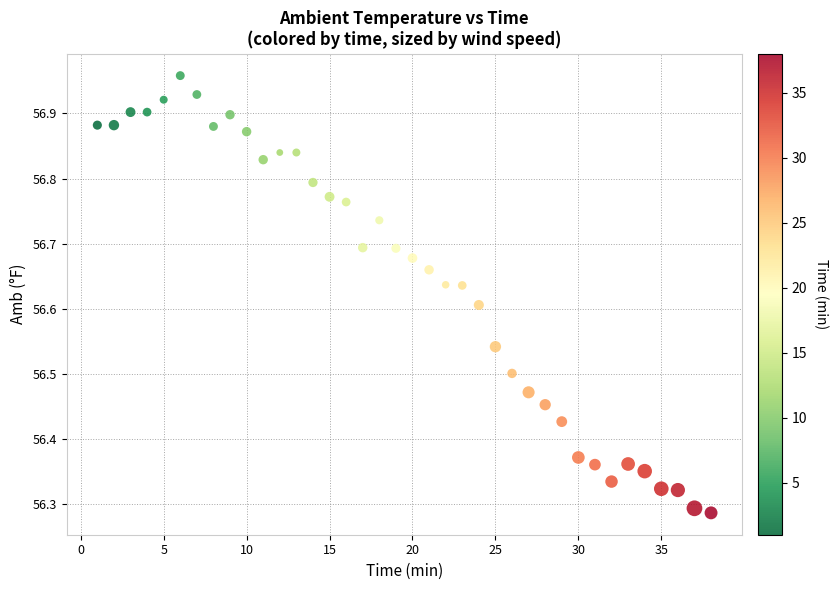

What is the range of X values (max minus min)?

37.0